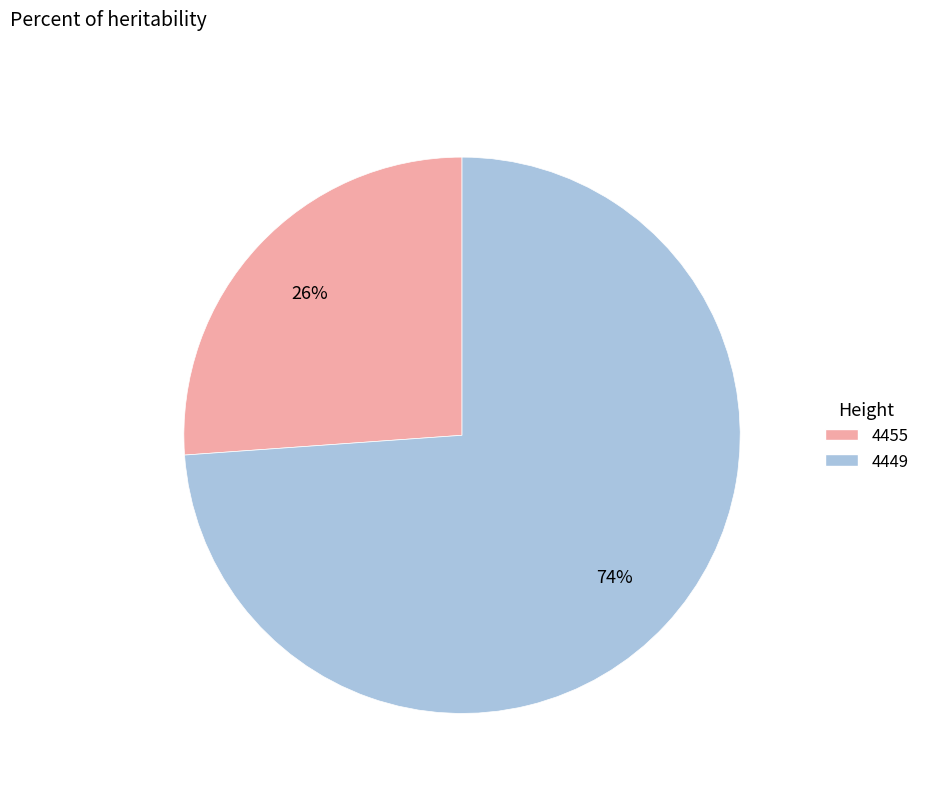

To the nearest percent, what percentage of the pie is 4455?

26%